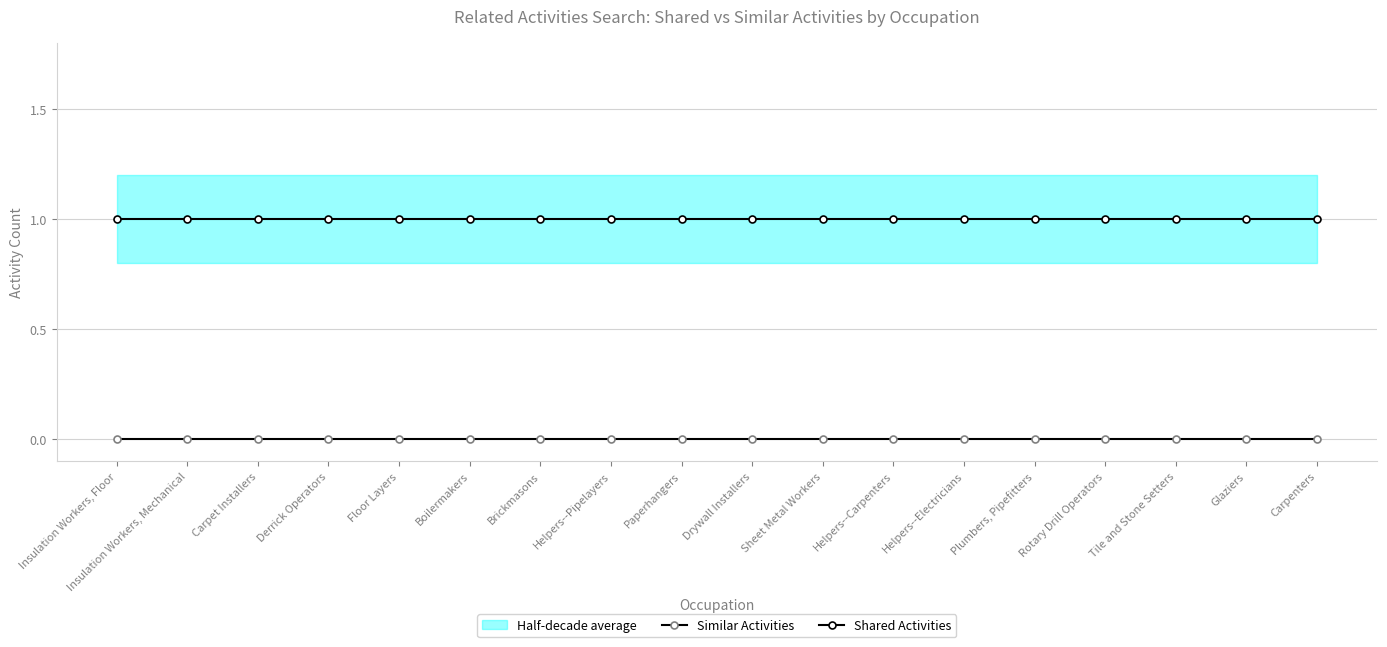

True or false: Similar Activities has more than 1 points higher than both neighbors.

False